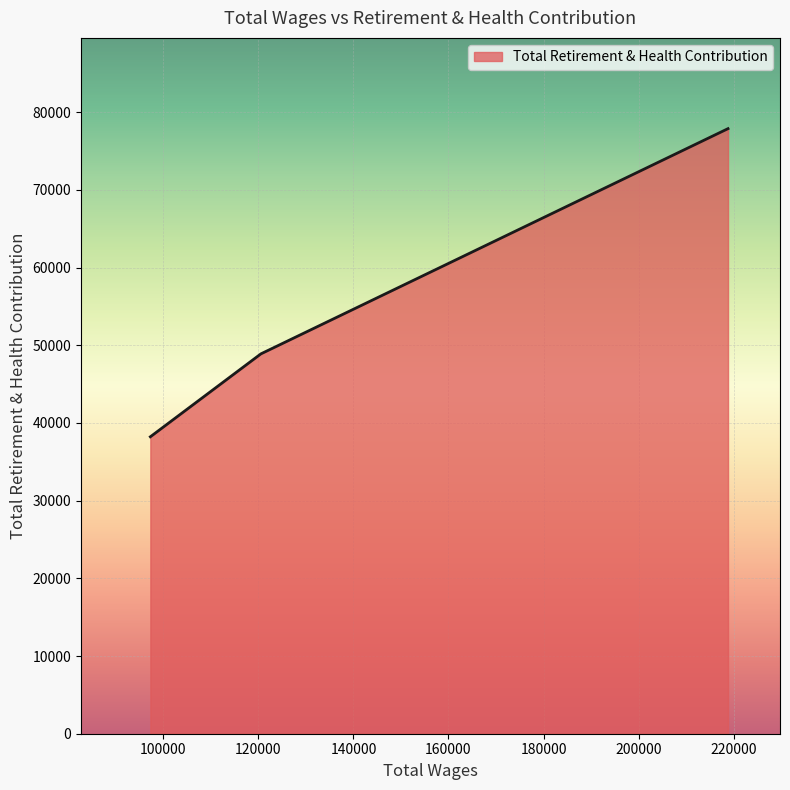

What is the minimum value shown in the chart?

38216